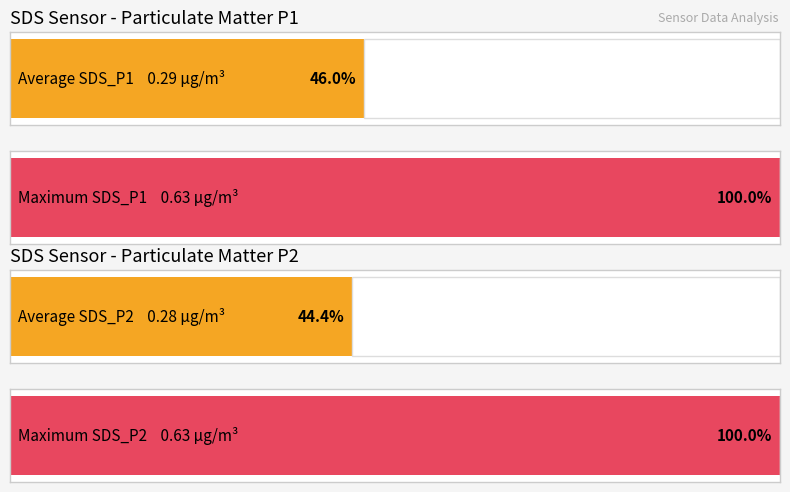

Which series has the largest range (max minus min)?

SDS_P1